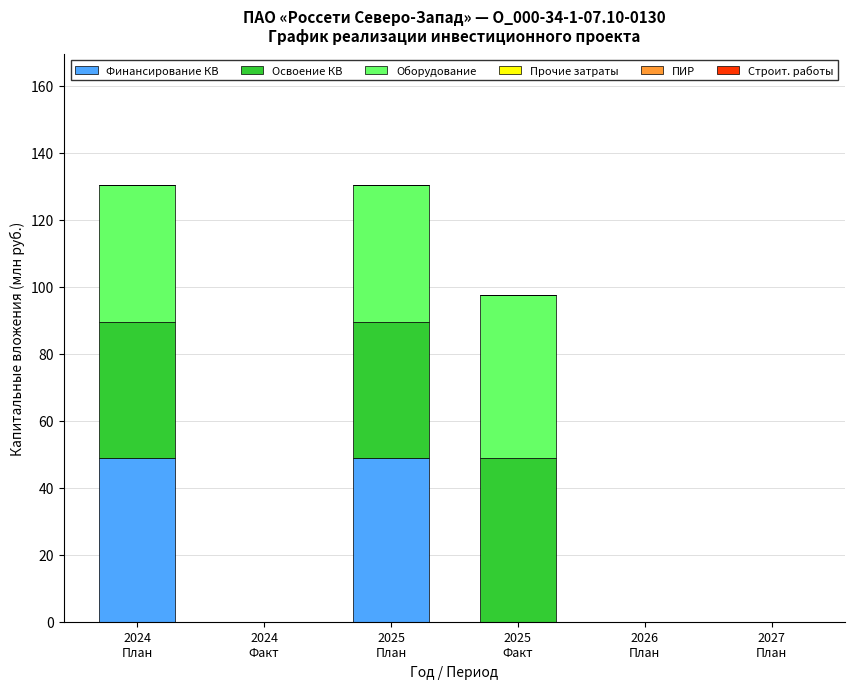

What is the sum of all Финансирование КВ values?

97.7